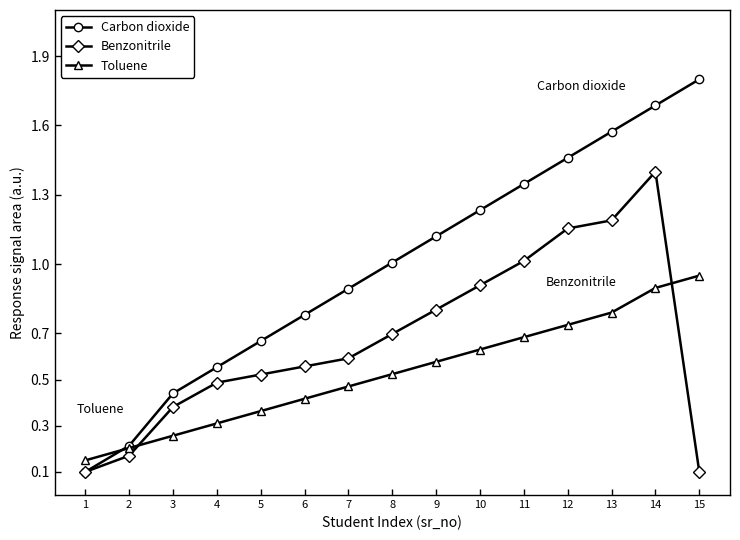

How many series are shown in this chart?

3